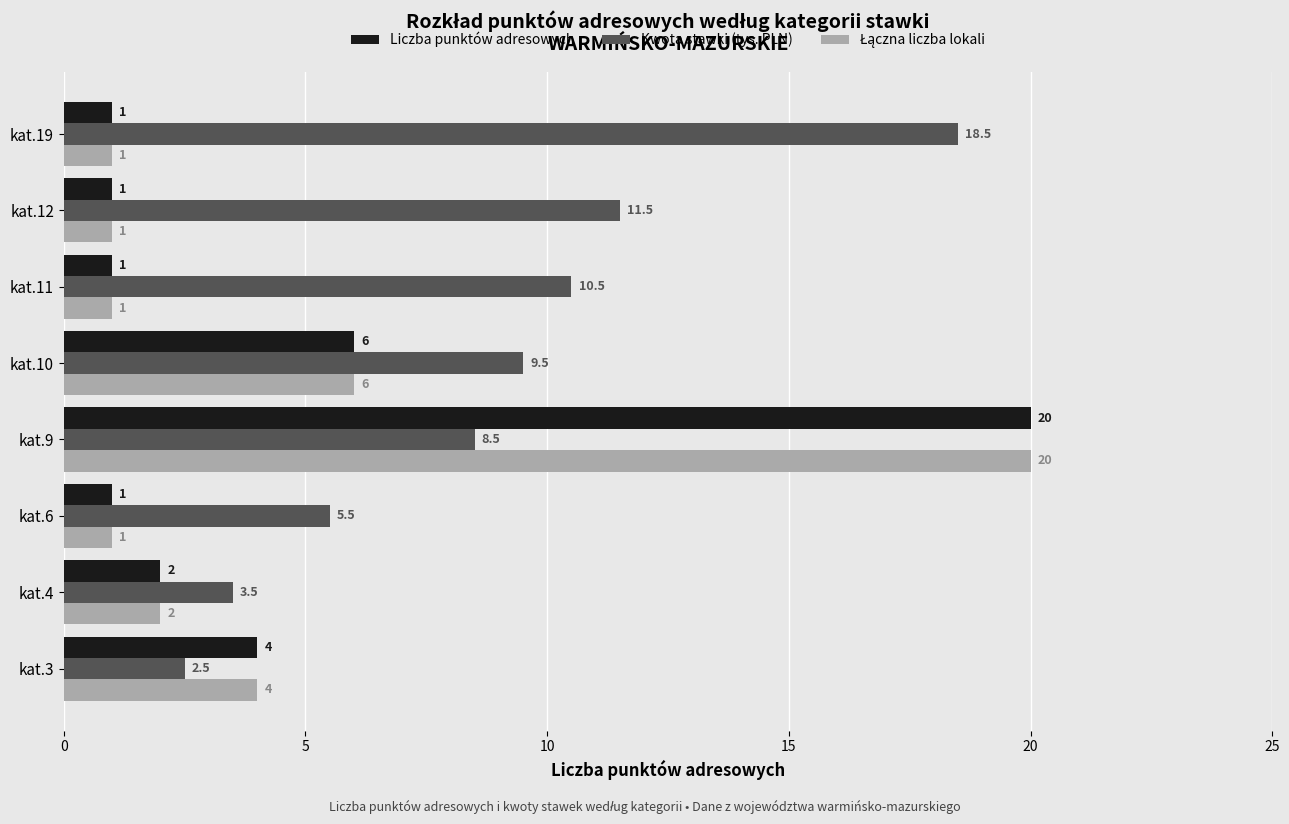

Is the value of Kwota stawki (tys. PLN) at kat.11 greater than the value of Liczba punktów adresowych at kat.6?

Yes